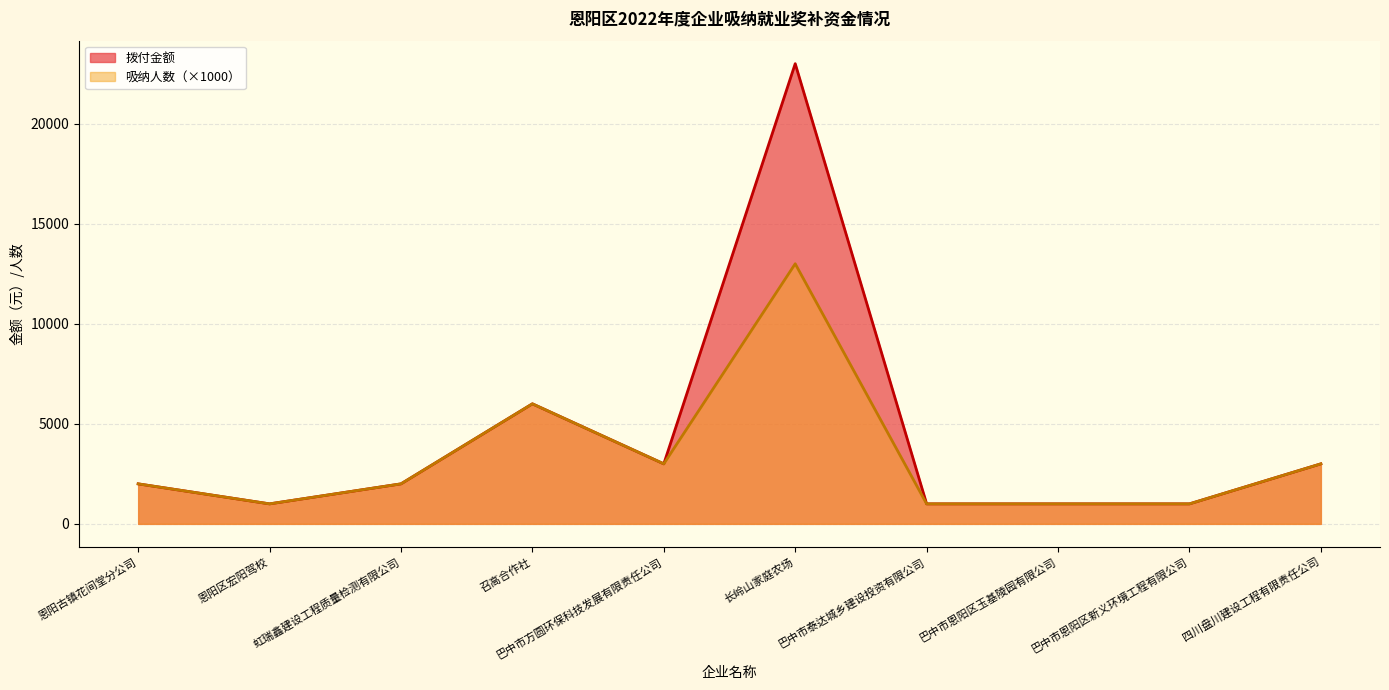

What position from the left is 巴中市方圆环保科技发展有限责任公司?

5